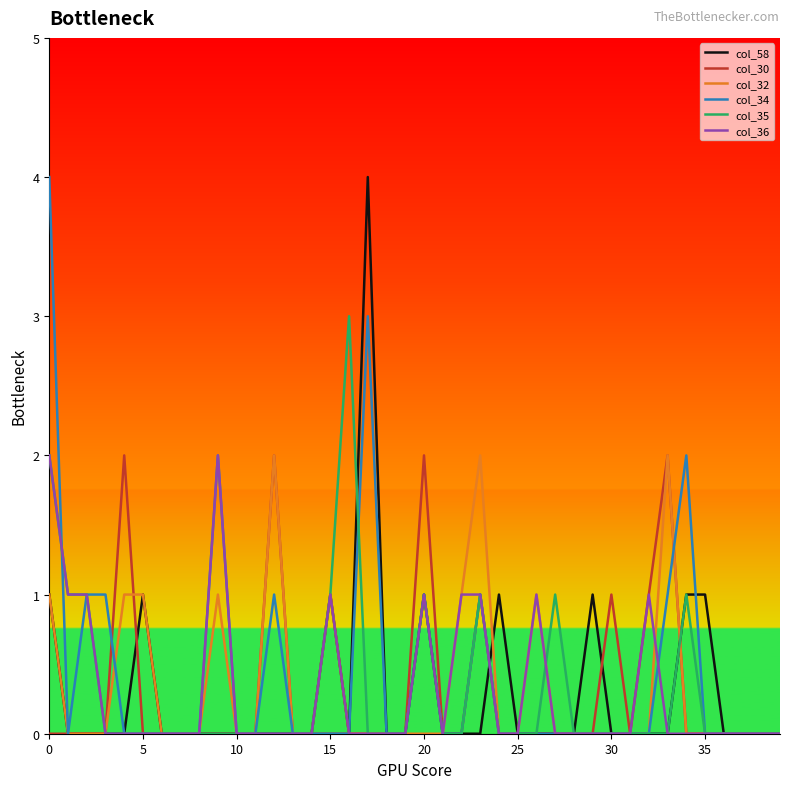

What is the greatest value displayed?

4